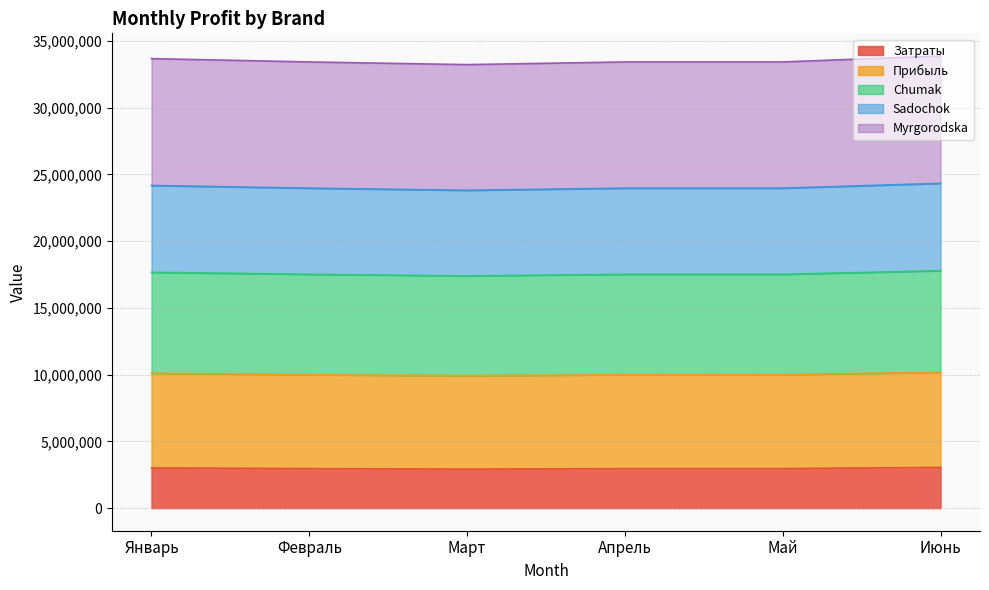

True or false: Sadochok and Прибыль intersect in this chart.

False